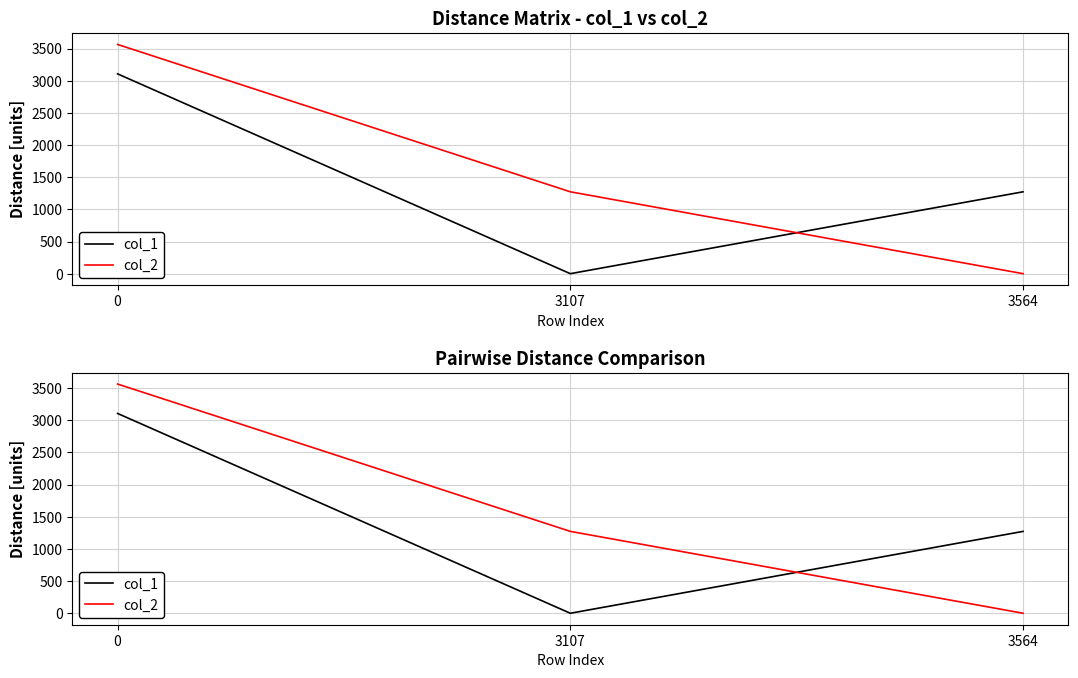

How many data points does each series have?

3